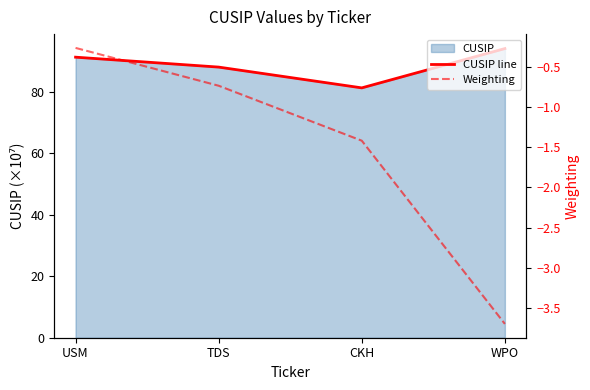

Reading left to right, what are all the values shown in this chart?

CUSIP line: 91.2	87.9	81.2	94.0
Weighting: -0.3	-0.7	-1.4	-3.7